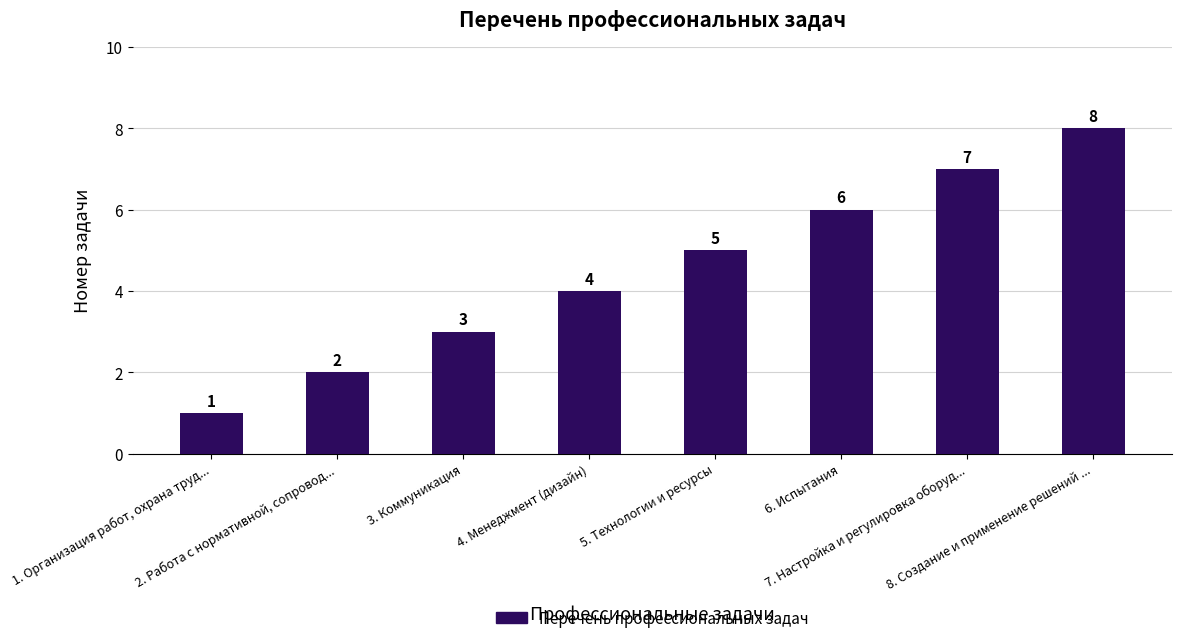

Approximately how many times larger is the value at 2. Работа с нормативной, сопровод... compared to 6. Испытания?

0.3